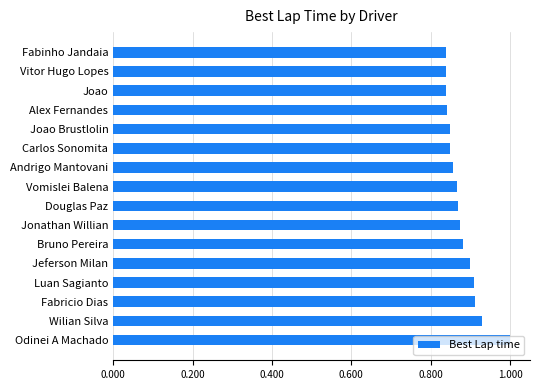

What is the label of the 1st bar from the bottom?

Odinei A Machado